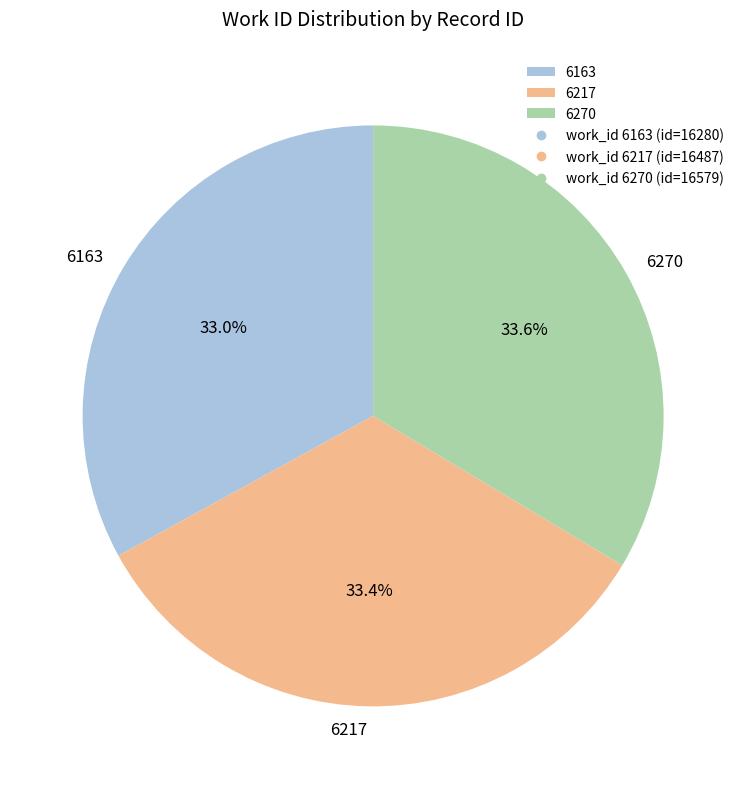

How many segments does this pie chart have?

3